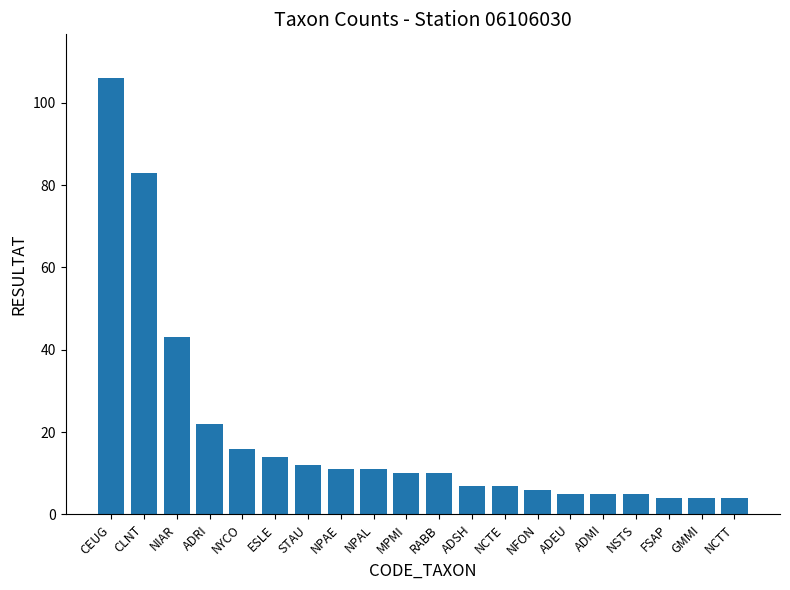

True or false: the data shows 16 at NYCO.

True